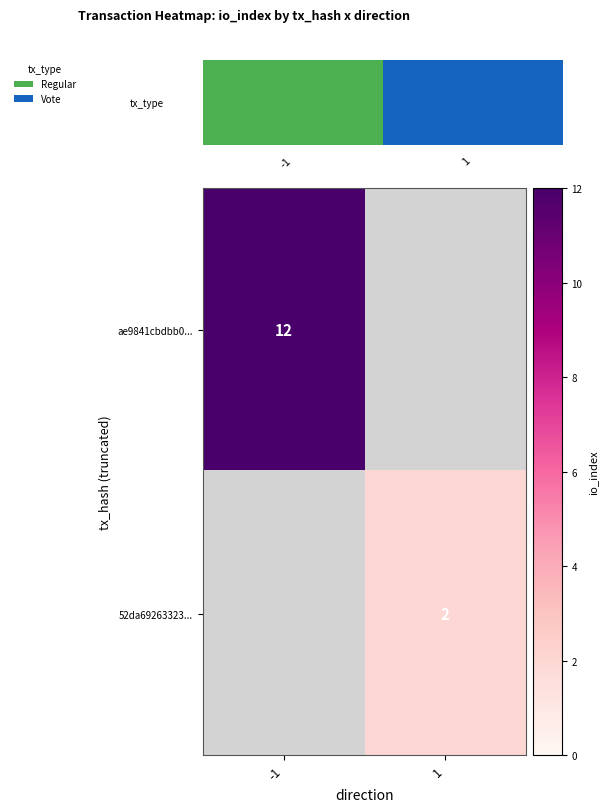

True or false: ae9841cbdbb0... has a value of 12 at -1.

True